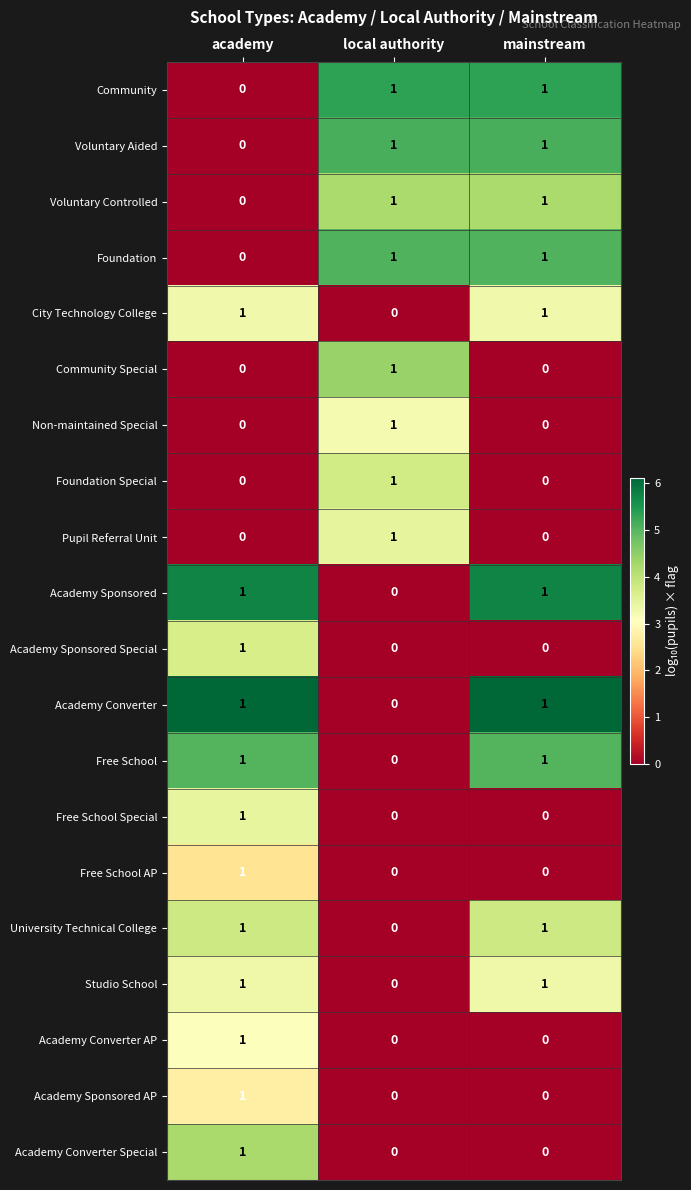

What is the total value across all series at local authority?

8